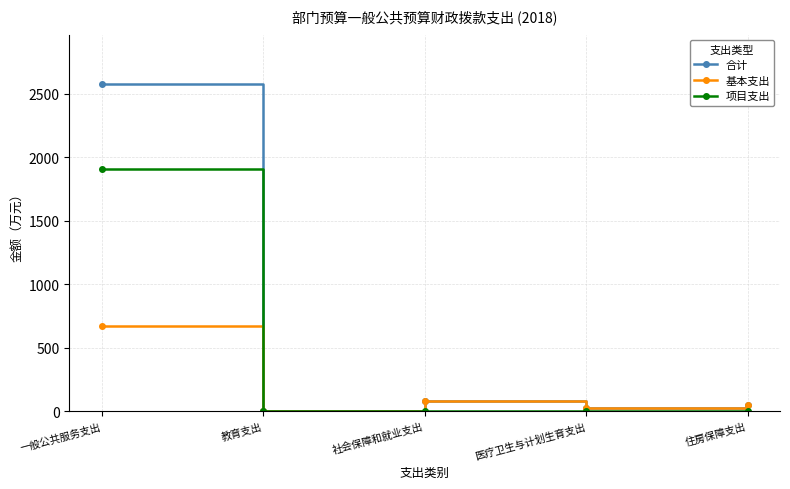

Which series has the largest total across all categories?

合计